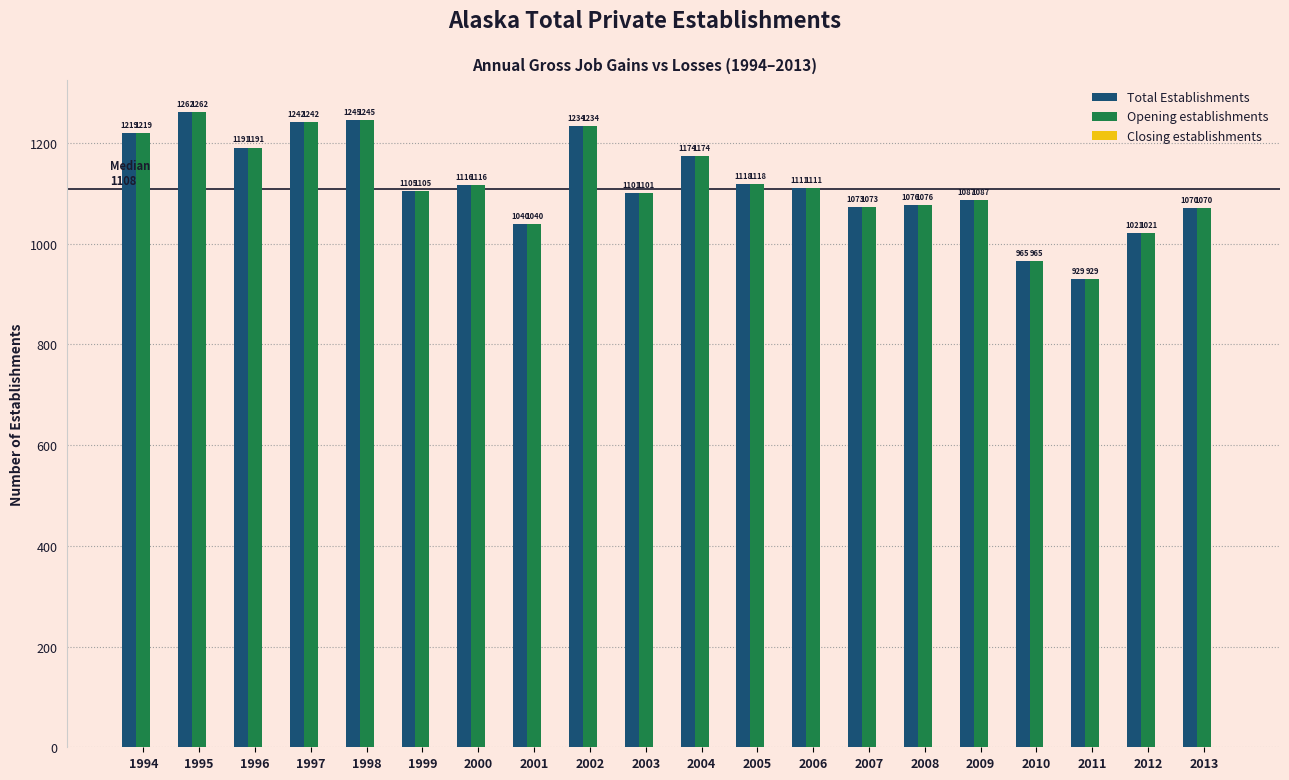

The value of Total Establishments at 1999 is 1981. True or false?

False